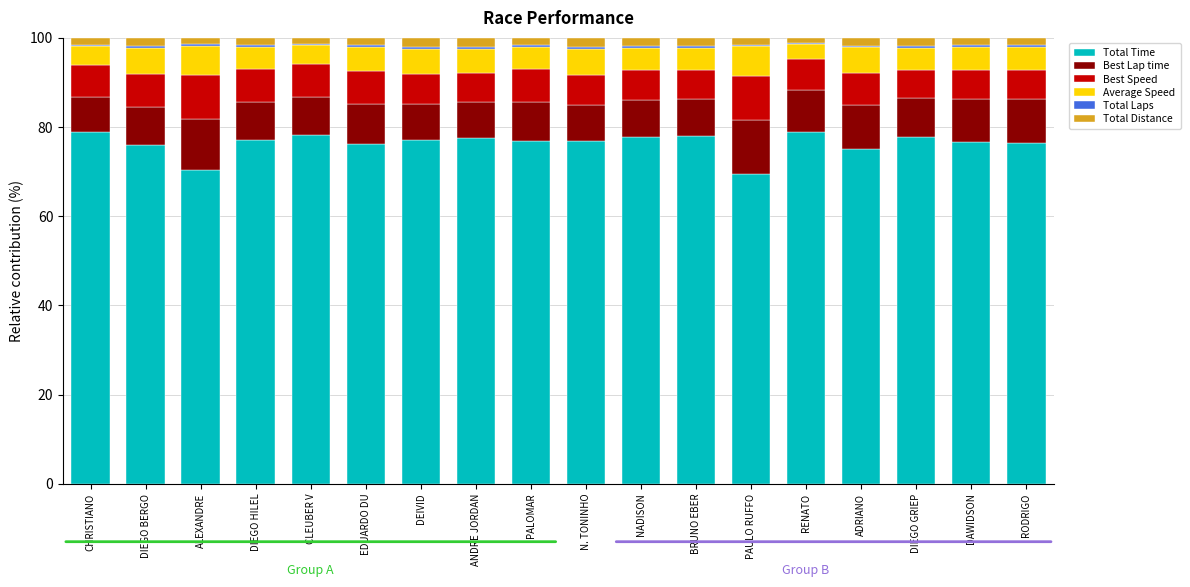

The value of Total Time at EDUARDO DU is 133.2. True or false?

False